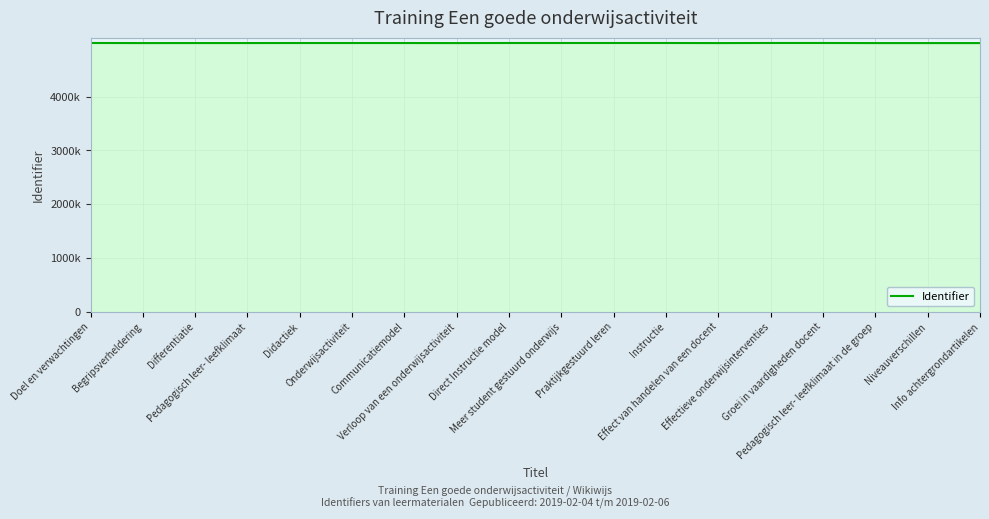

List the labels in order of value, largest first.

Doel en verwachtingen, Effectieve onderwijsinterventies, Groei in vaardigheden docent, Praktijkgestuurd leren, Meer student gestuurd onderwijs, Instructie, Direct Instructie model, Onderwijsactiviteit, Didactiek, Communicatiemodel, Differentiatie, Pedagogisch leer- leefklimaat, Info achtergrondartikelen, Niveauverschillen, Pedagogisch leer- leefklimaat in de groep, Effect van handelen van een docent, Verloop van een onderwijsactiviteit, Begripsverheldering